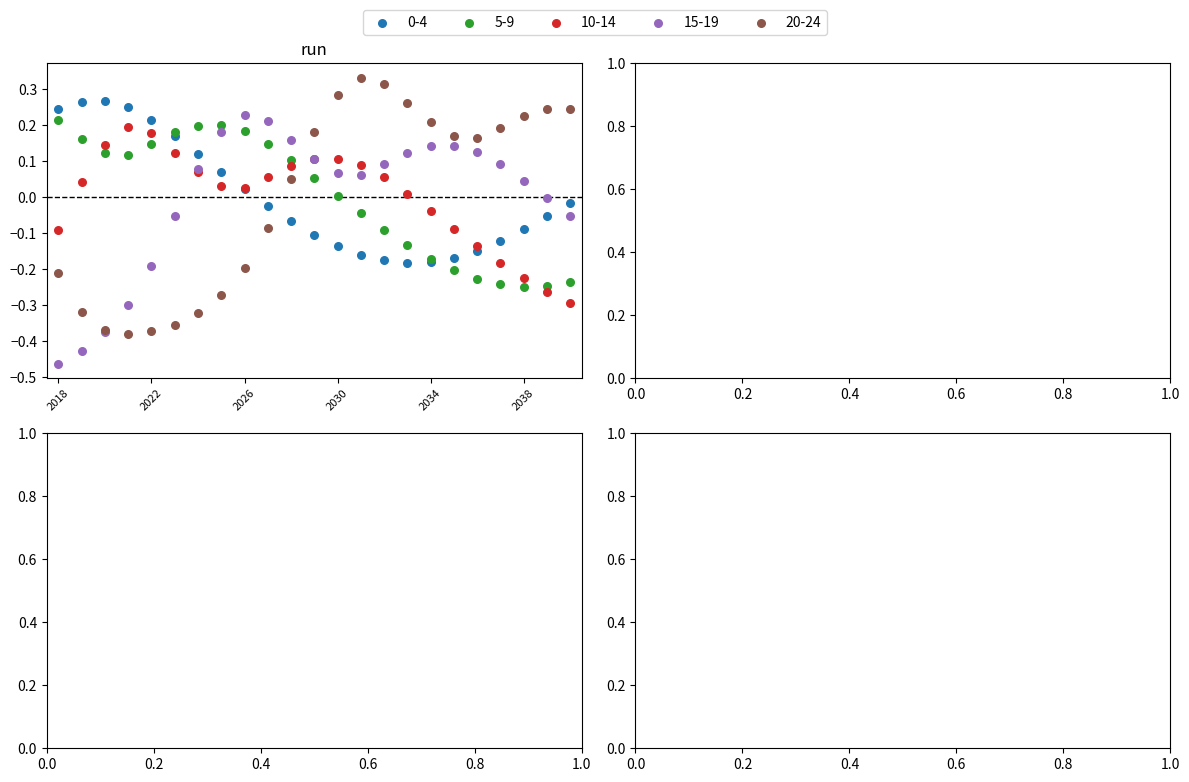

Which series has the largest Y range (max minus min)?

20-24